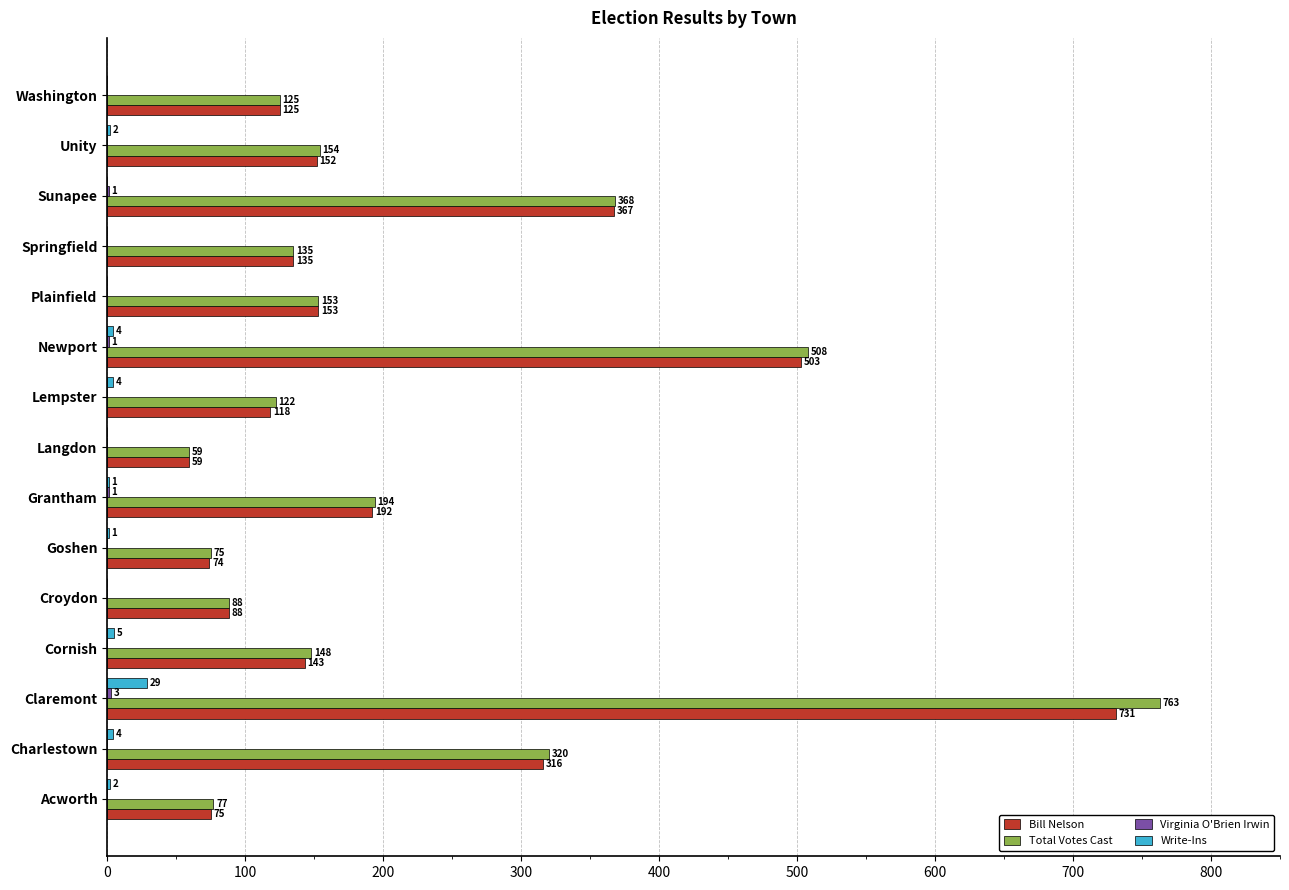

Where is Write-Ins nearest to the value 14?

Cornish